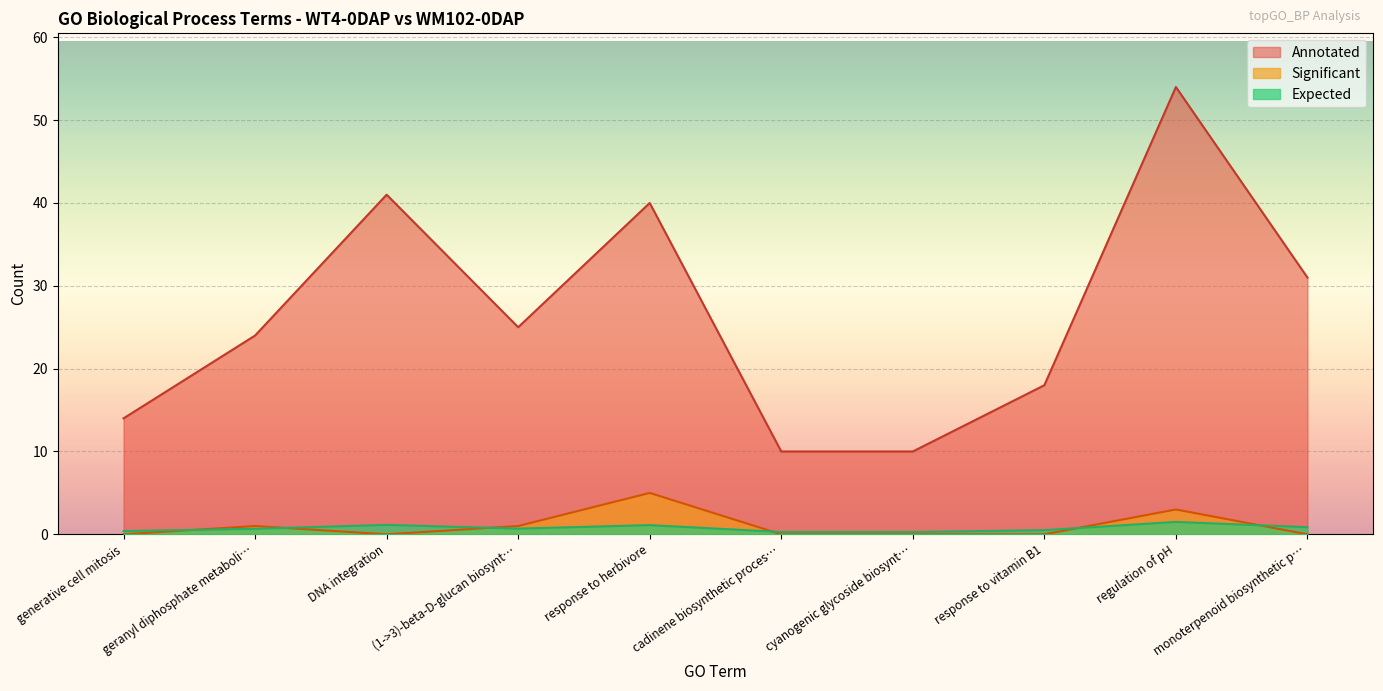

True or false: Annotated has more than 0 points higher than both neighbors.

True